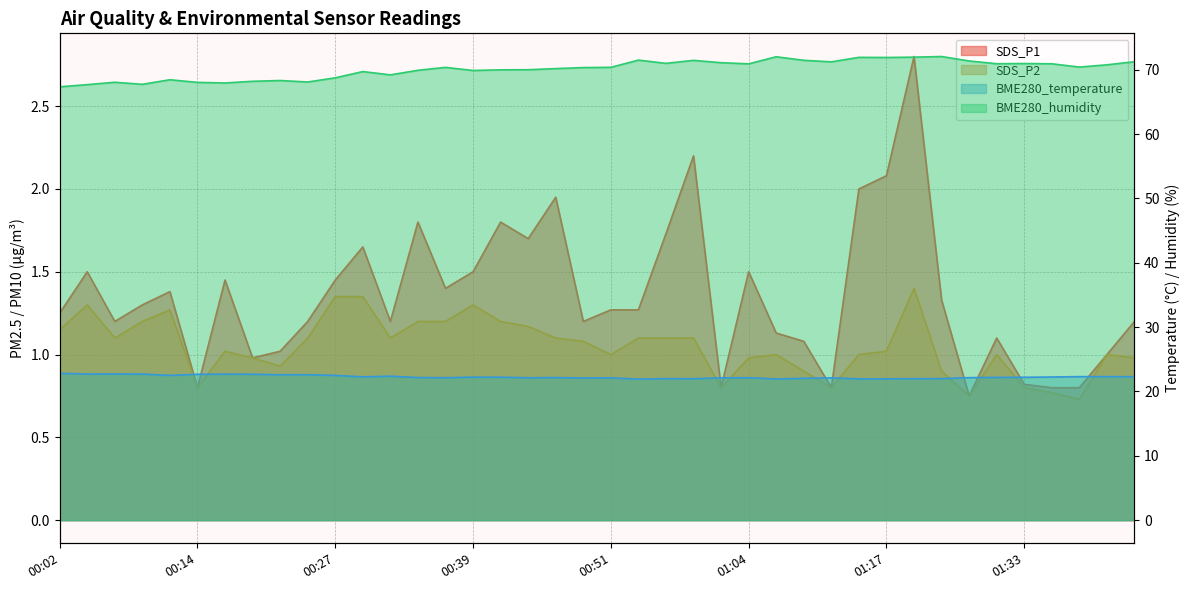

At 00:22, list the series in order from largest to smallest.

BME280_humidity, BME280_temperature, SDS_P1, SDS_P2